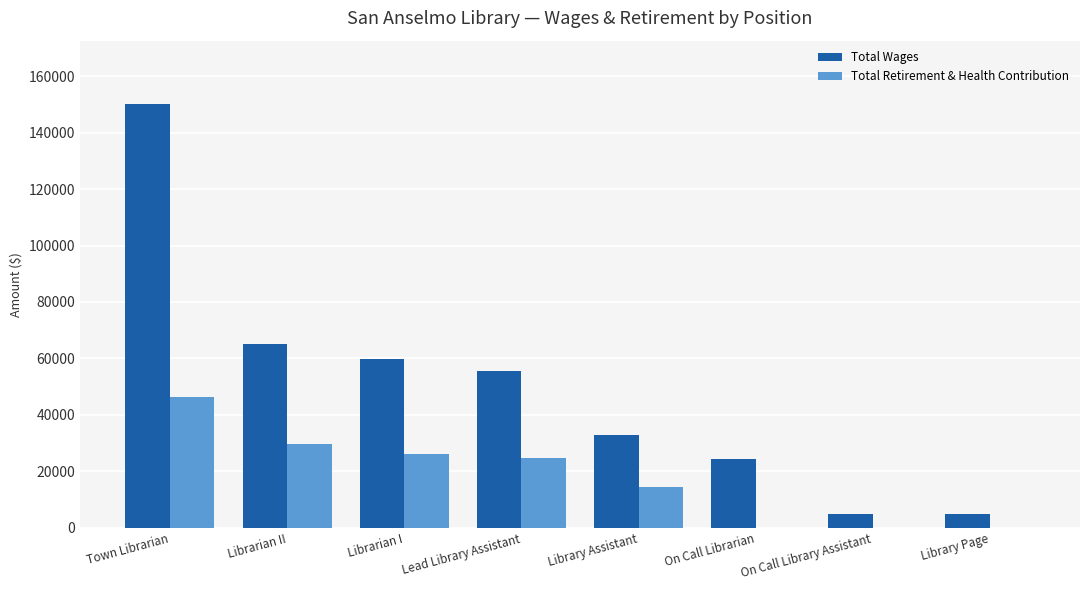

What is the sum of all Total Wages values?

398054